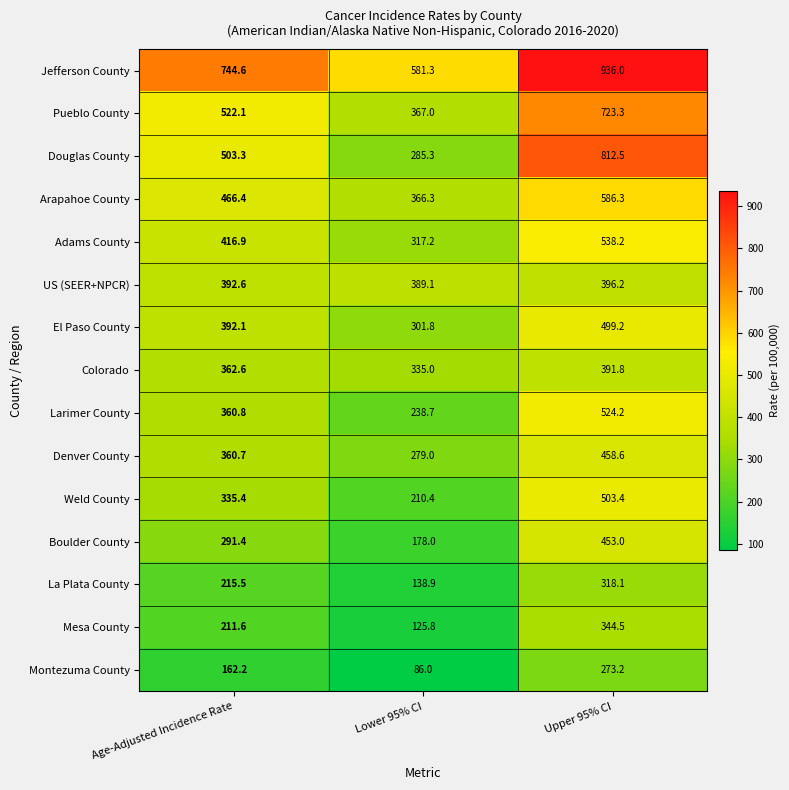

Where does the Weld County series first go above 335?

Age-Adjusted Incidence Rate